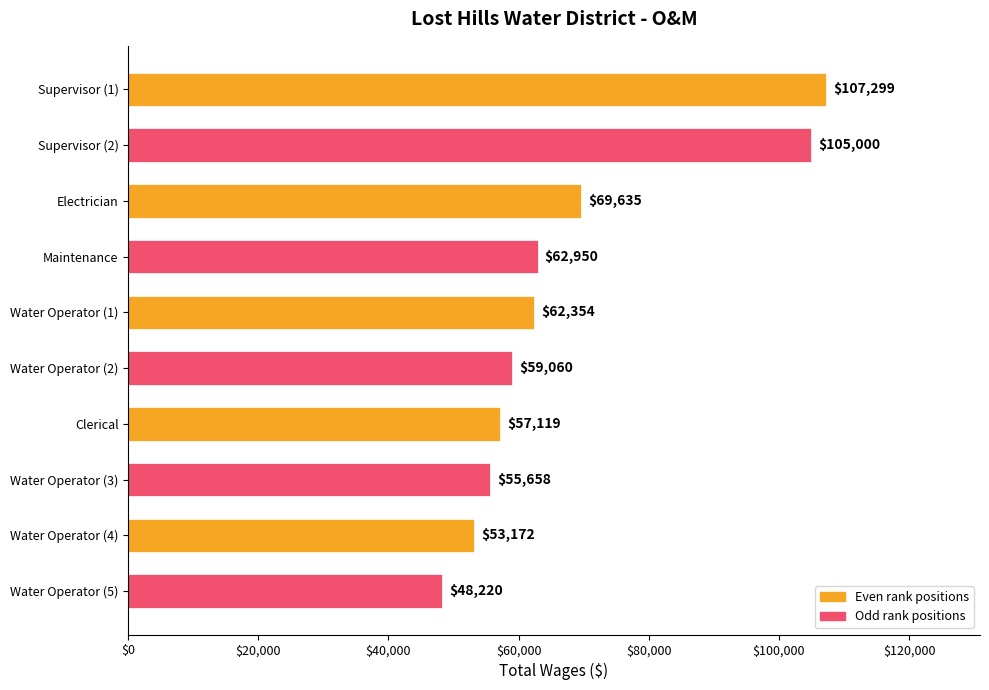

Between Water Operator (2) and Water Operator (3), which is larger?

Water Operator (2)